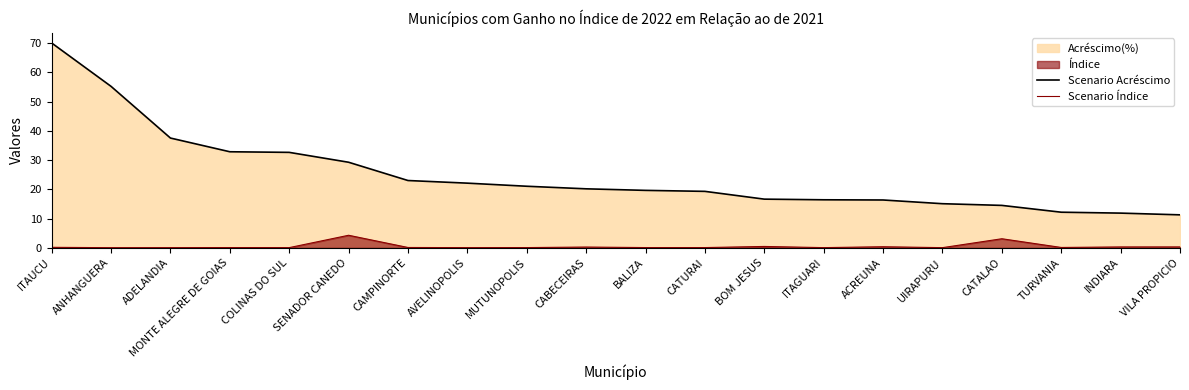

True or false: Scenario Acréscimo and Scenario Índice intersect in this chart.

False